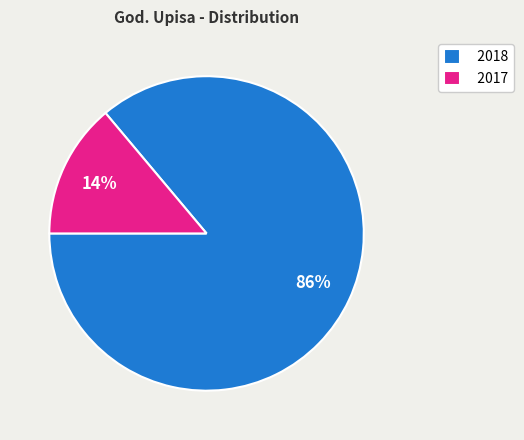

Which category has the smallest portion of the pie?

2017